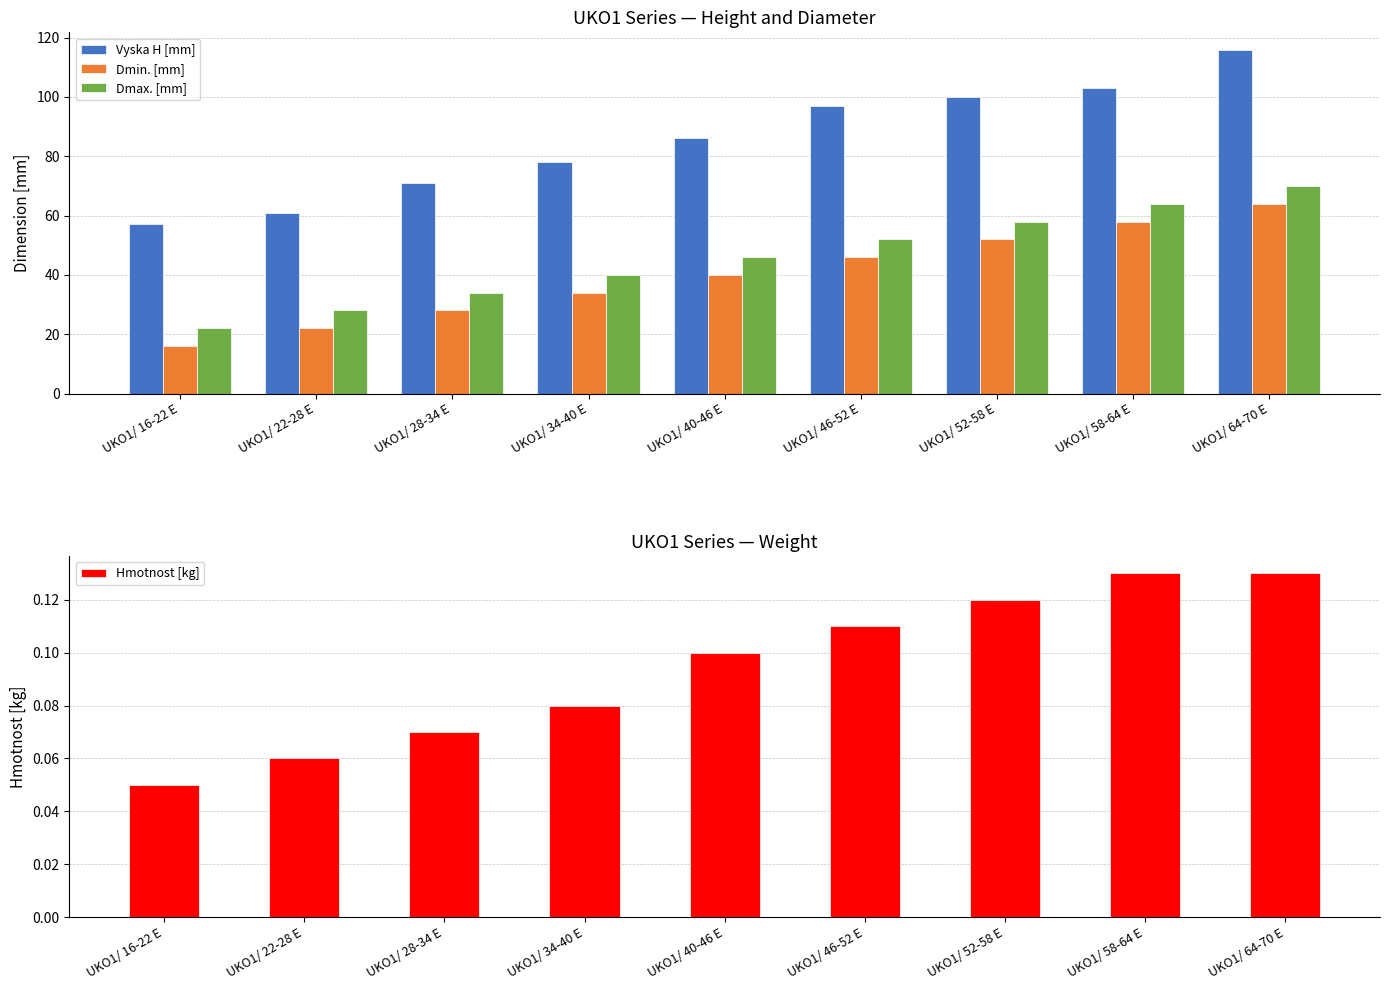

What is the total value across all series at UKO1/ 58-64 E?

225.1